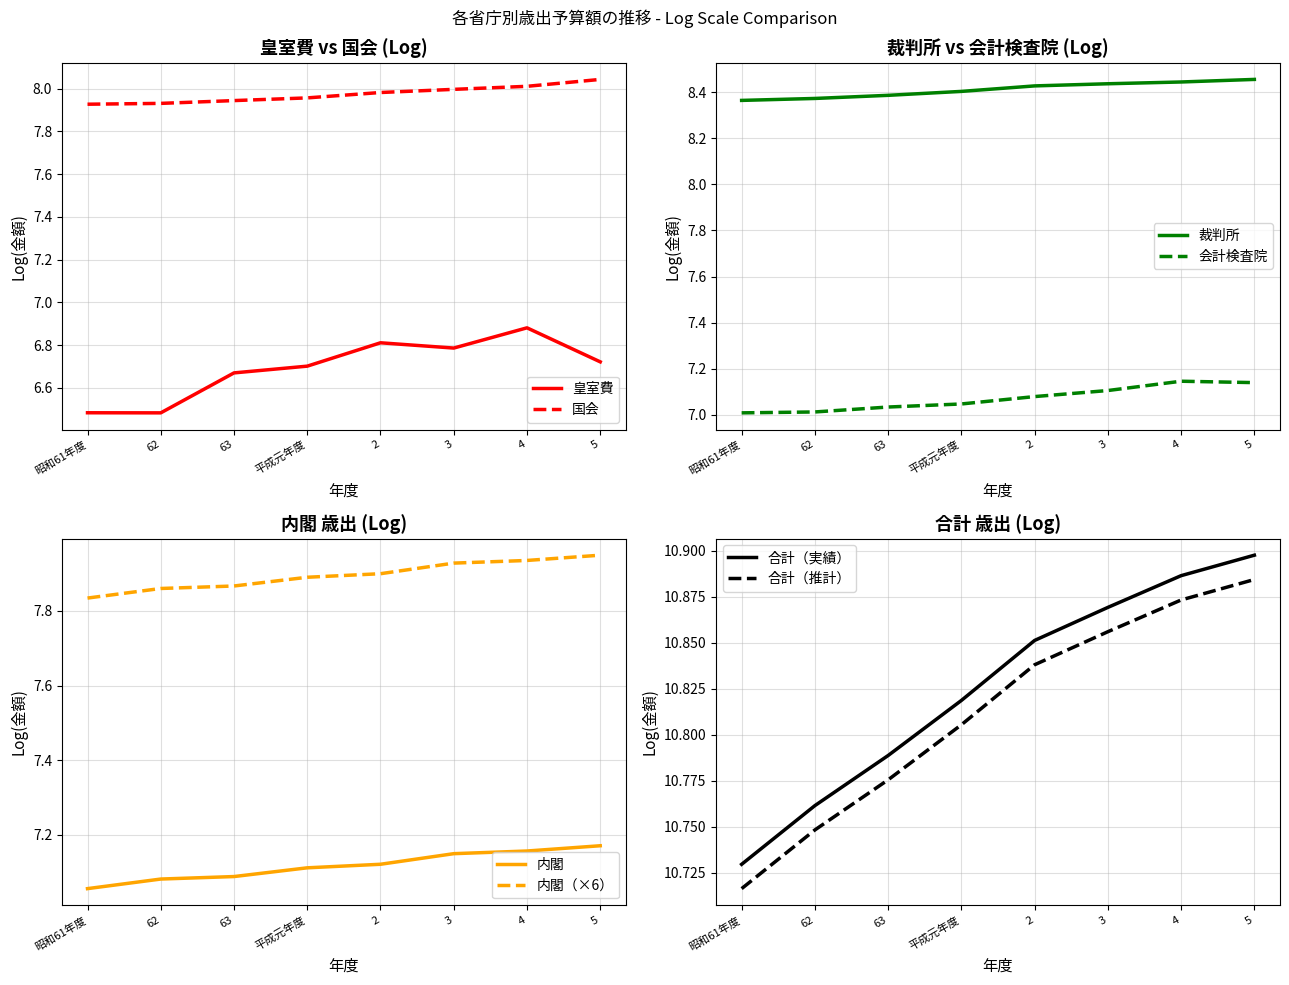

The 皇室費 series shows 3.8 at 63. True or false?

False